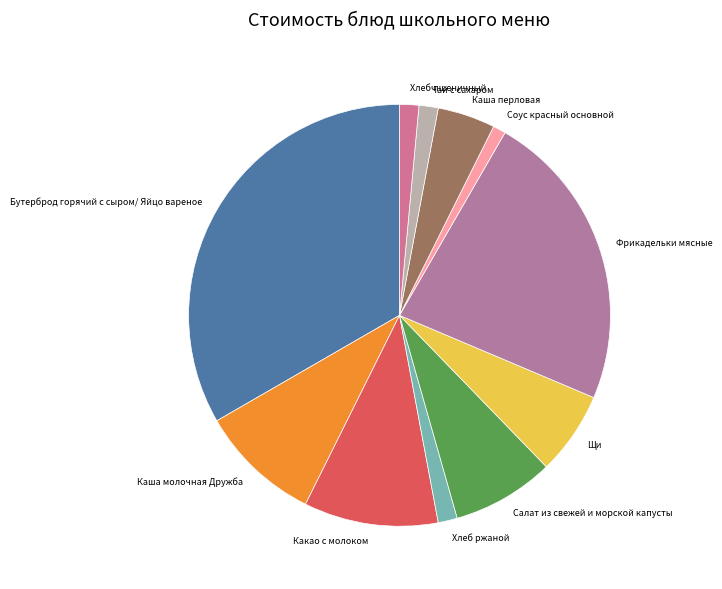

Is there a majority slice in this chart?

No